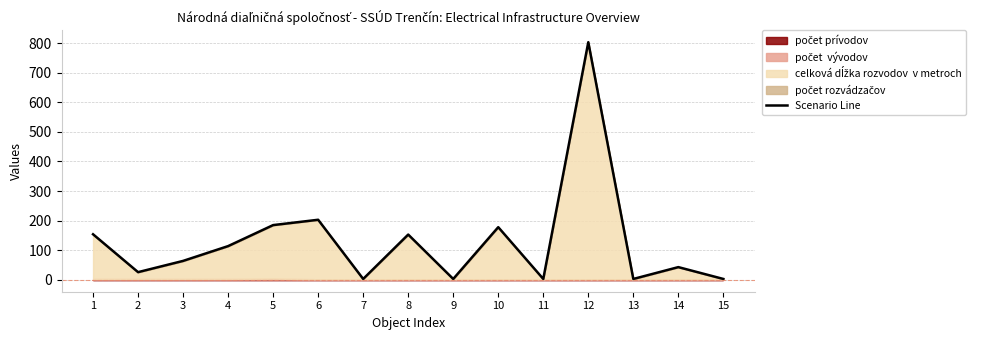

True or false: the data shows 1 at 13.

False